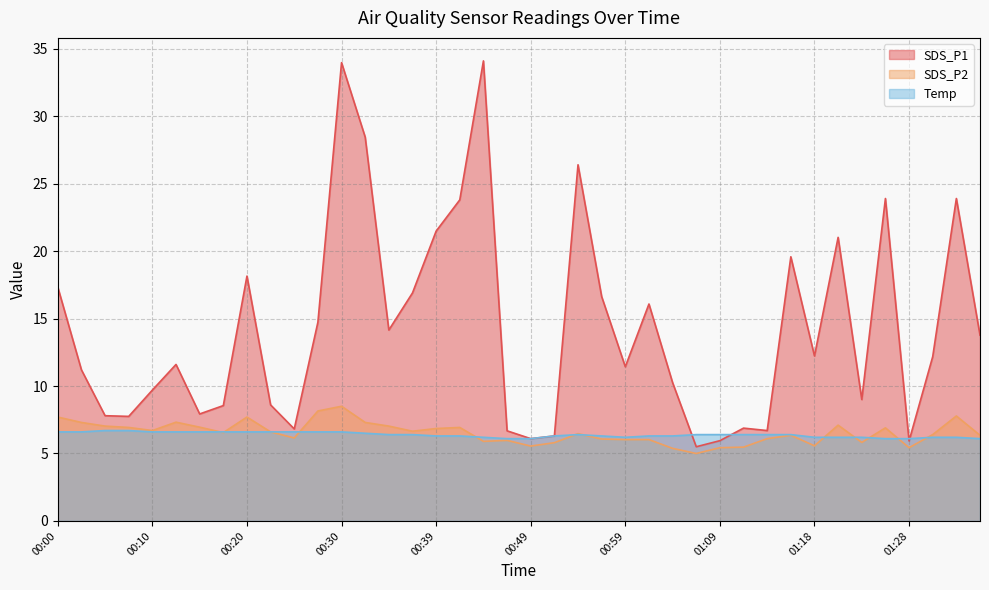

The value of Temp at 01:21 is 6.2. True or false?

True